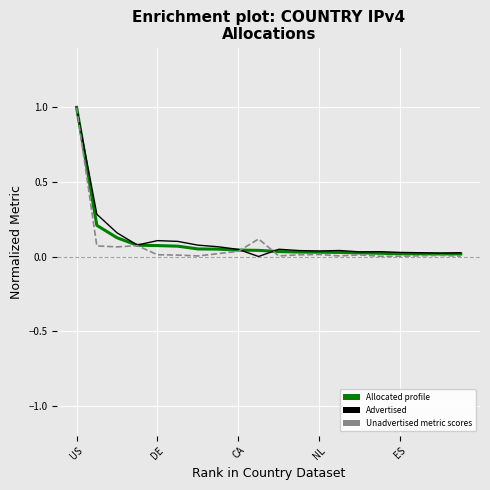

What is the maximum value shown in the chart?

1.0